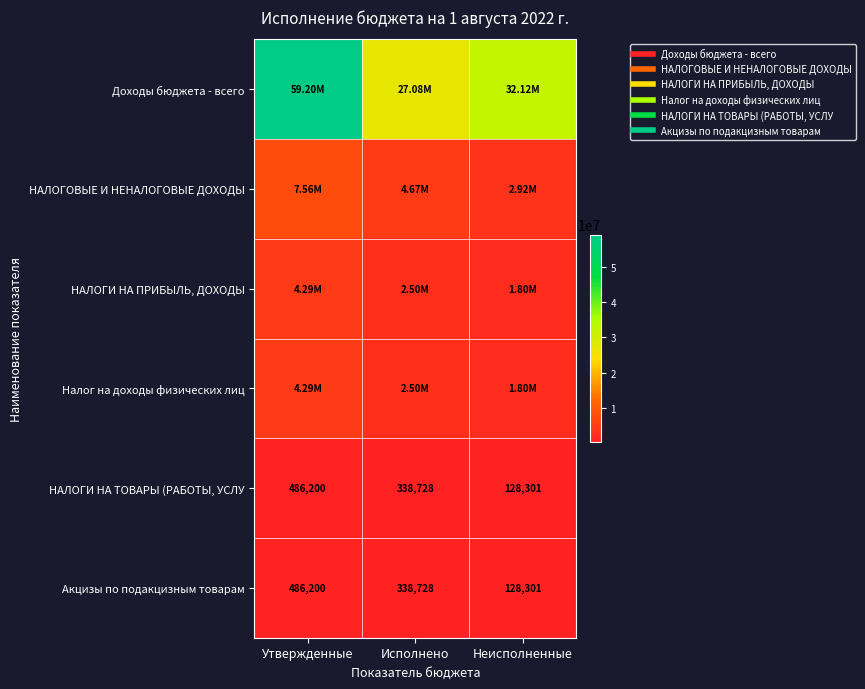

Which series changed the most between Утвержденные and Неисполненные?

Доходы бюджета - всего